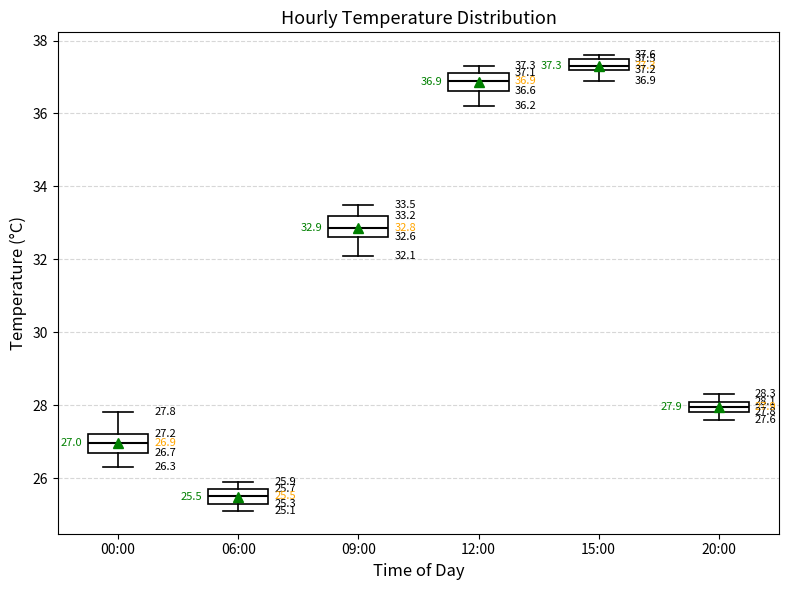

Which box has the highest median line?

15:00